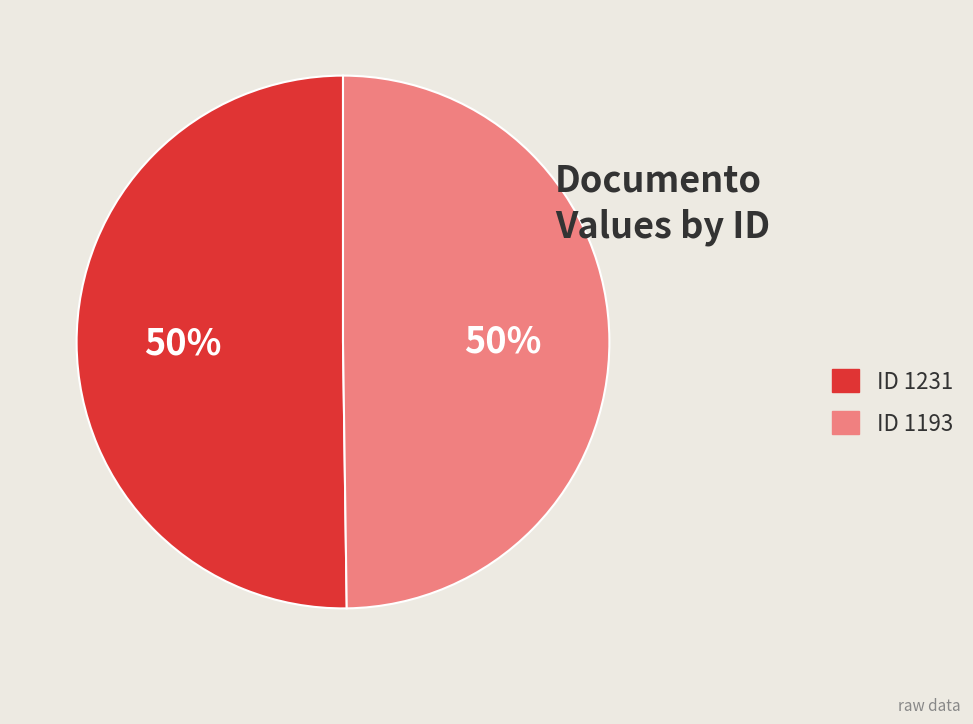

Is it true that ID 1193 is 50% of the pie?

True